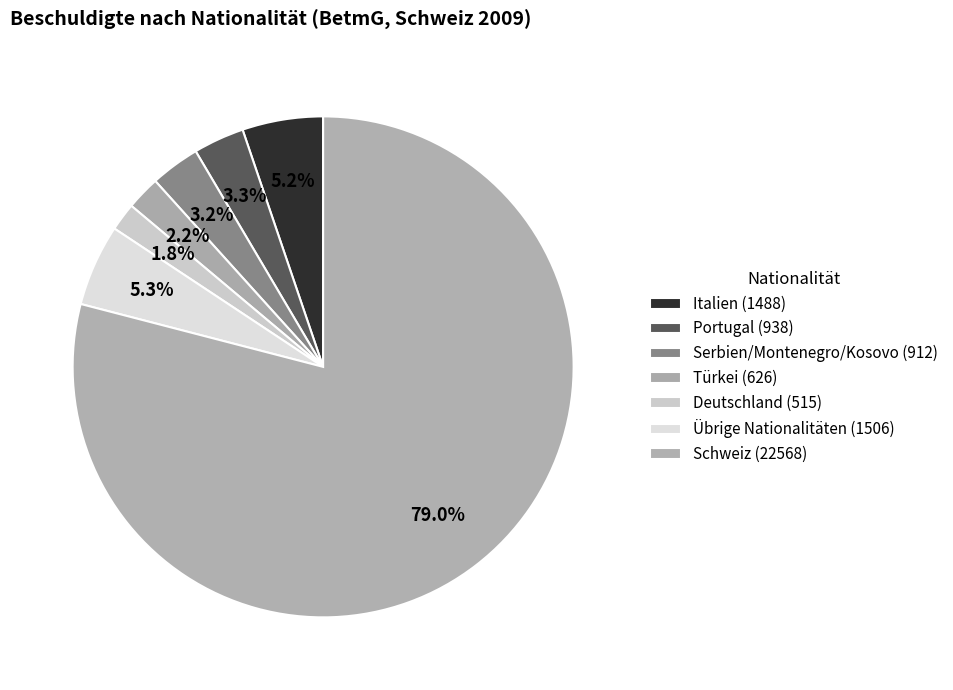

Does Schweiz (22568) represent more than half of the total?

Yes